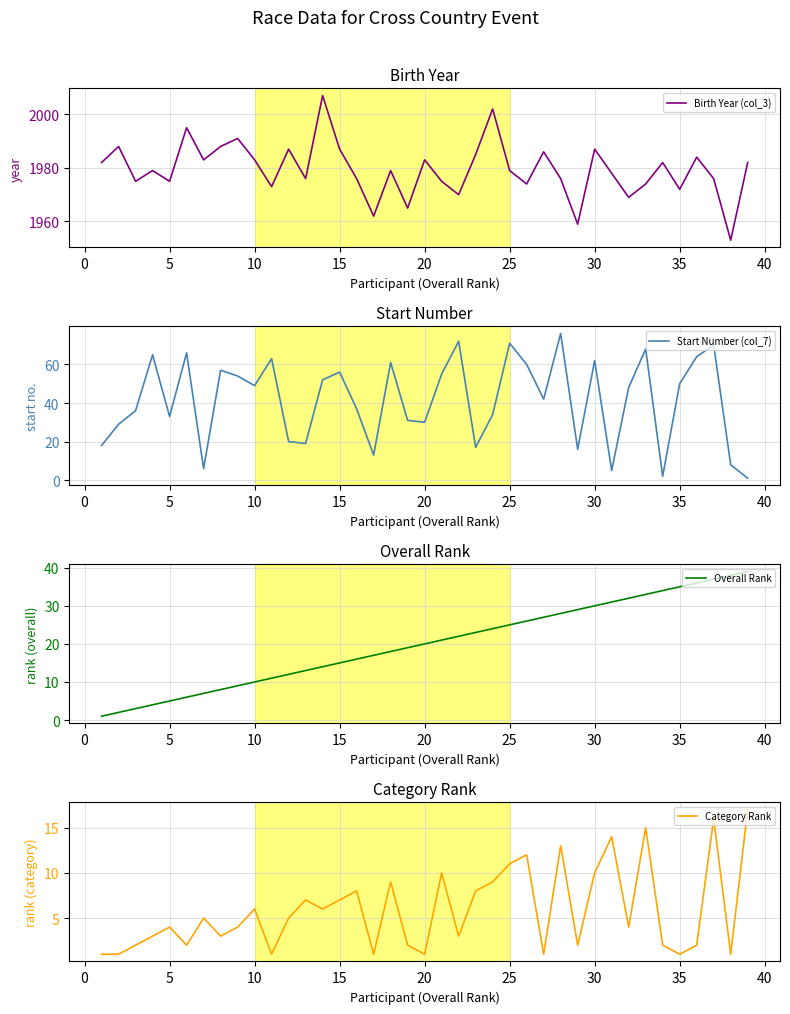

What is the value of the Birth Year (col_3) point at the 34th from the left?

1982